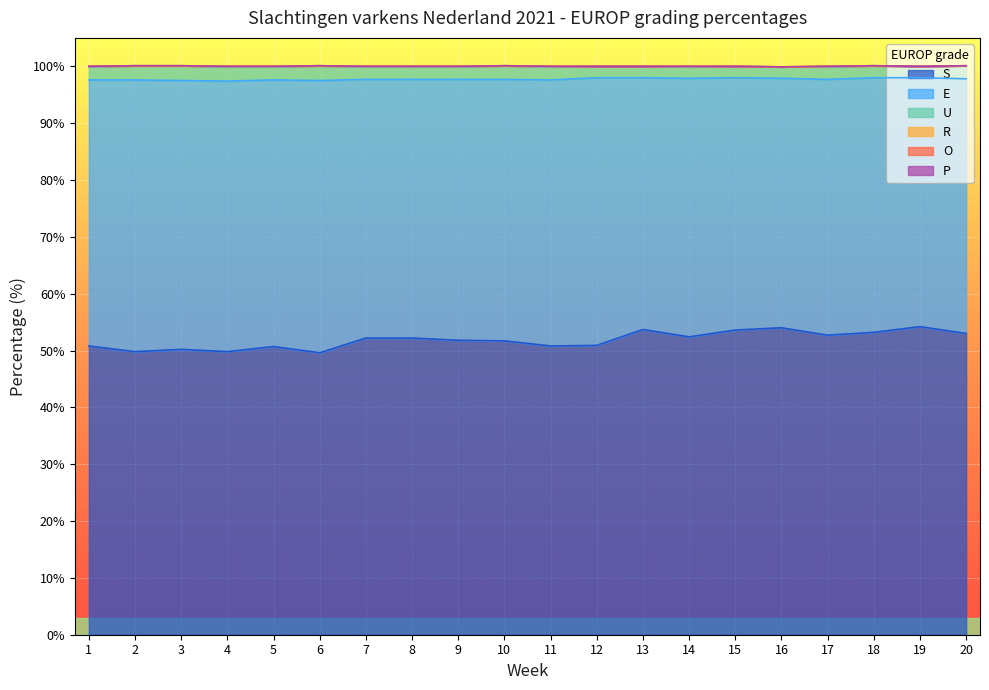

In S, how many points are higher than both neighbors (excluding endpoints)?

5